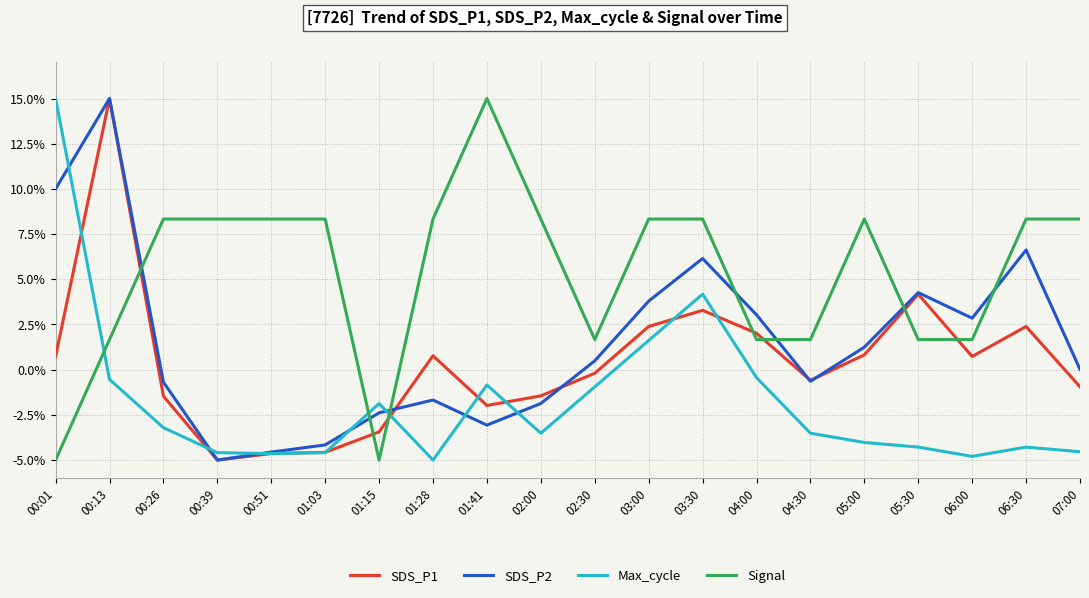

How many lines are shown in the chart?

4